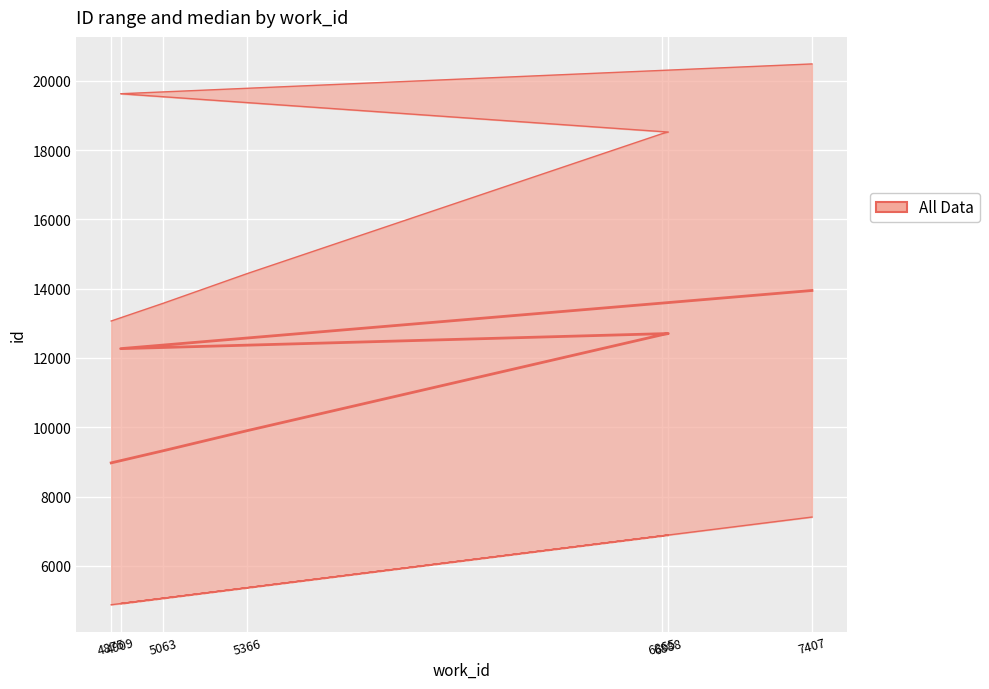

What is the total value across all series at 5063?

18643